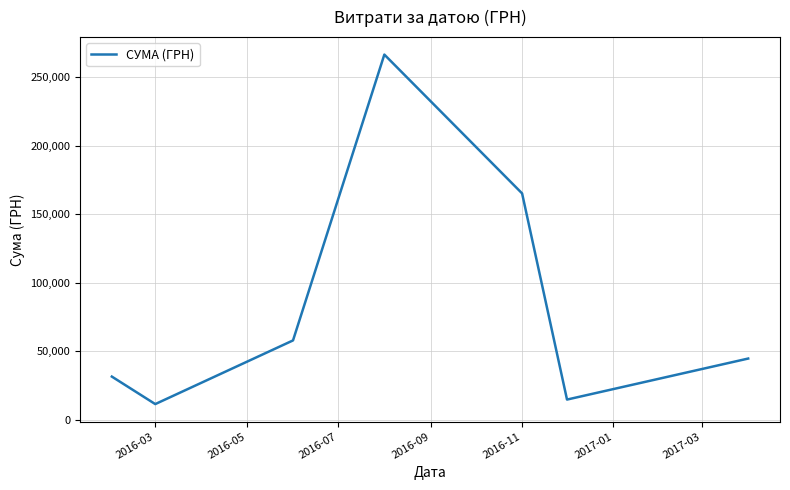

True or false: there are more than 0 points higher than both neighbors.

True